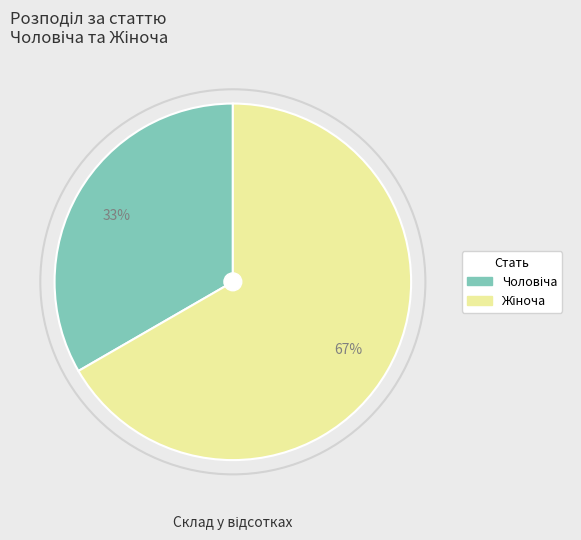

Does any single category account for the majority?

Yes